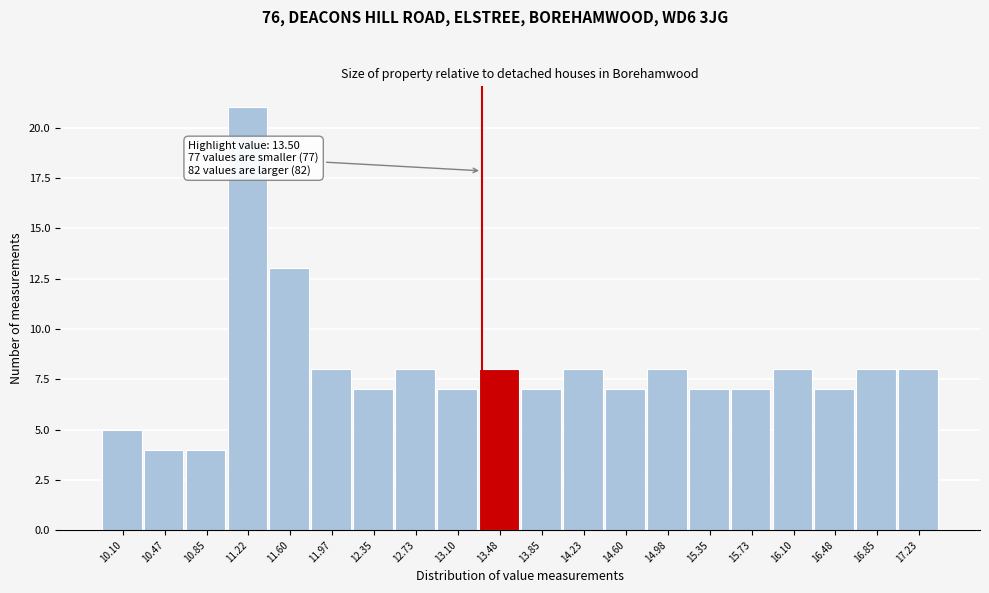

Reading right to left, list all the values displayed in this chart.

17.23=8	16.85=8	16.48=7	16.10=8	15.73=7	15.35=7	14.98=8	14.60=7	14.23=8	13.85=7	13.48=8	13.10=7	12.73=8	12.35=7	11.97=8	11.60=13	11.22=21	10.85=4	10.47=4	10.10=5